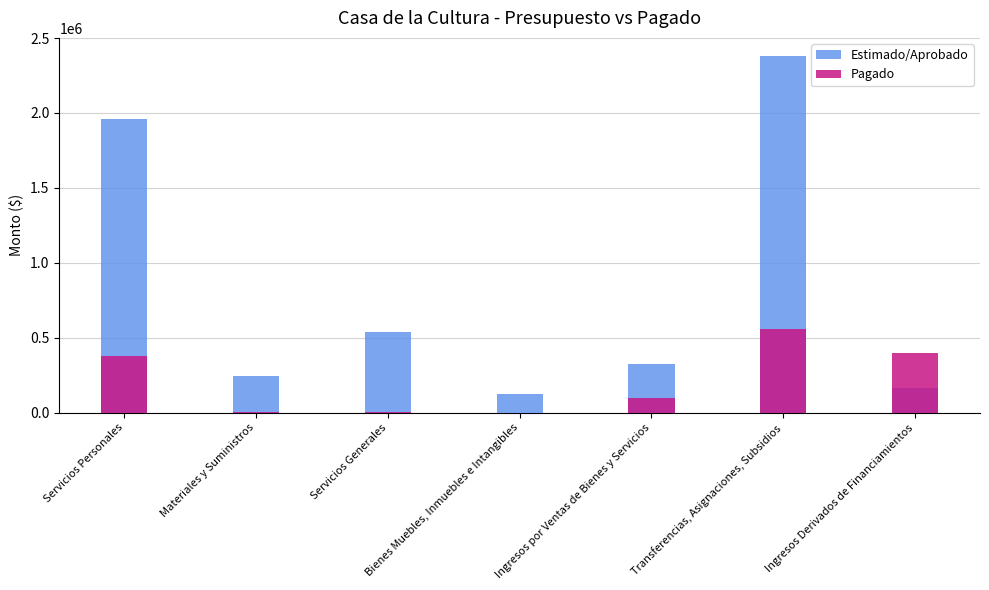

Which category has the highest value across all series?

Transferencias, Asignaciones, Subsidios